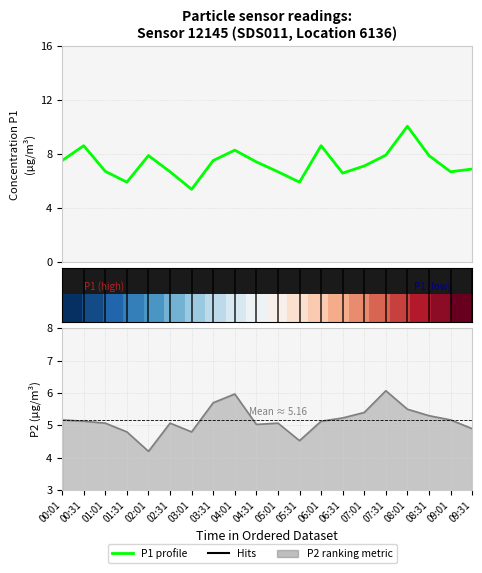

How many interior local valleys does the P1 (PM10) series have?

5